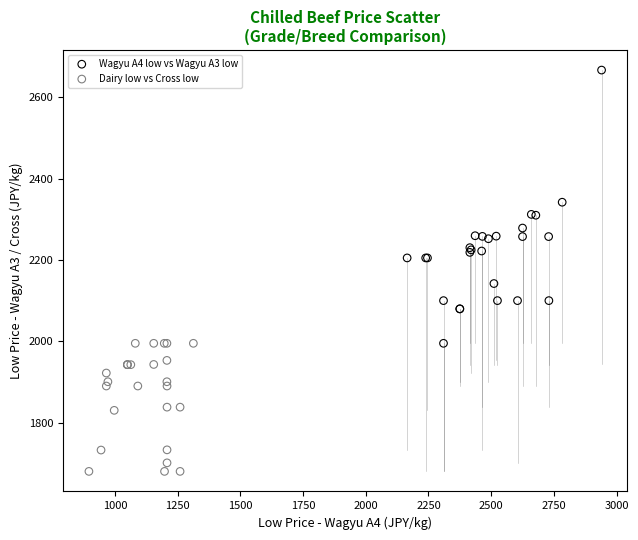

Which series has the widest spread of Y values?

Wagyu A4 low vs Wagyu A3 low